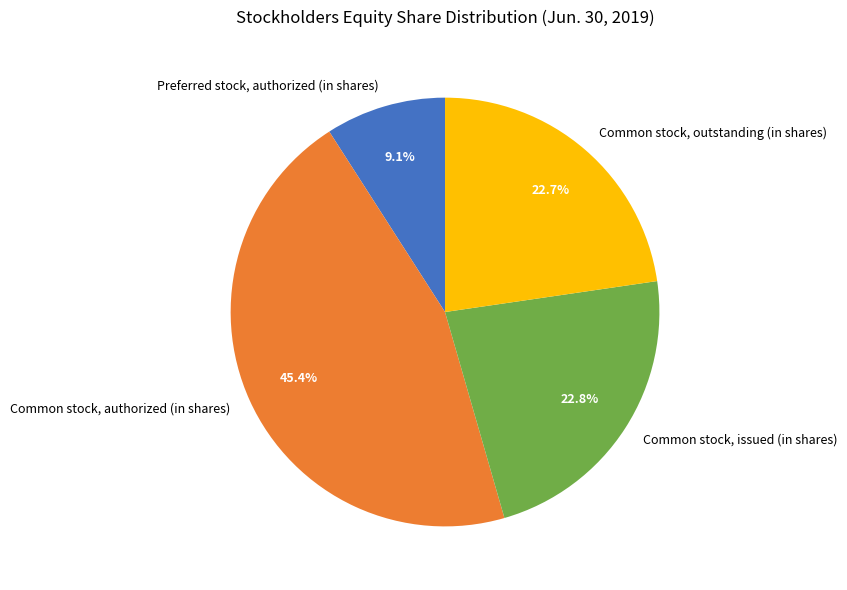

What percentage do Common stock, outstanding (in shares) and Common stock, authorized (in shares) together represent?

68.1%